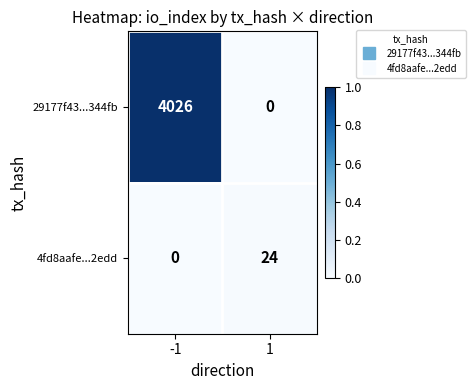

The 4fd8aafe...2edd series shows 6 at 1. True or false?

False